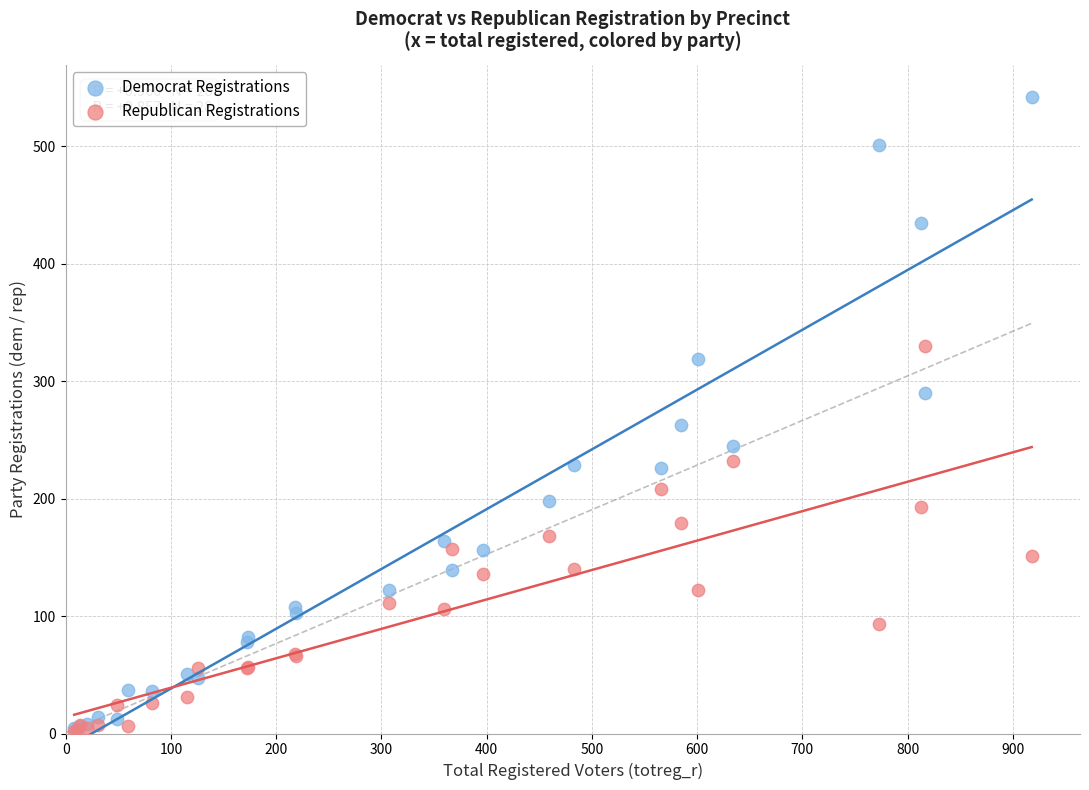

Across all series, what Y value is closest to 272?

263